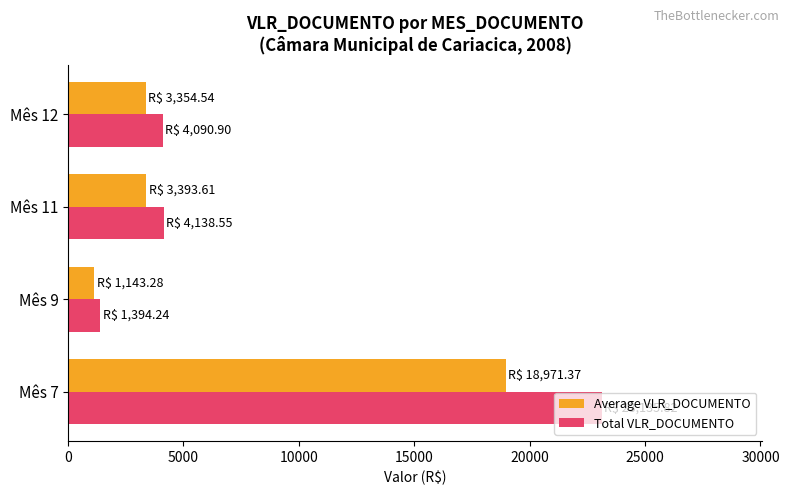

Count the number of data series in this chart.

2